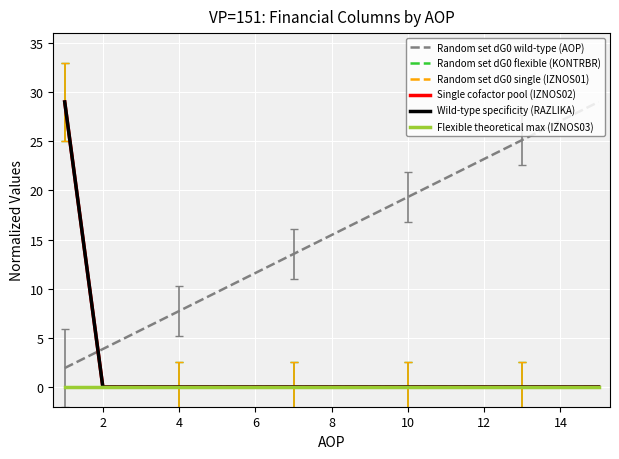

Is this an area chart (filled region under the line)?

No